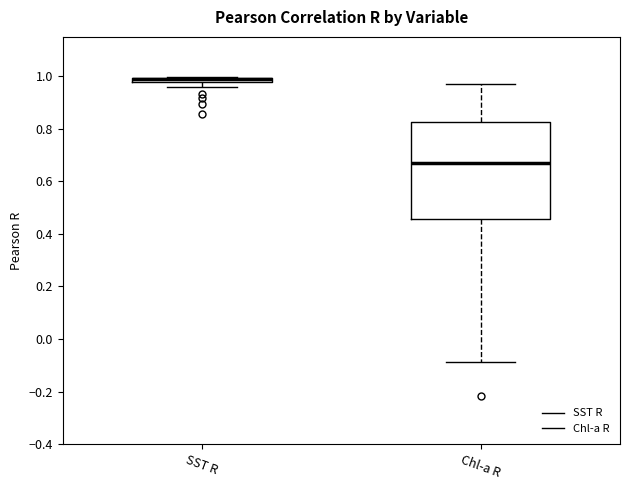

Which box is the tallest, from its lower edge to its upper edge?

Chl-a R